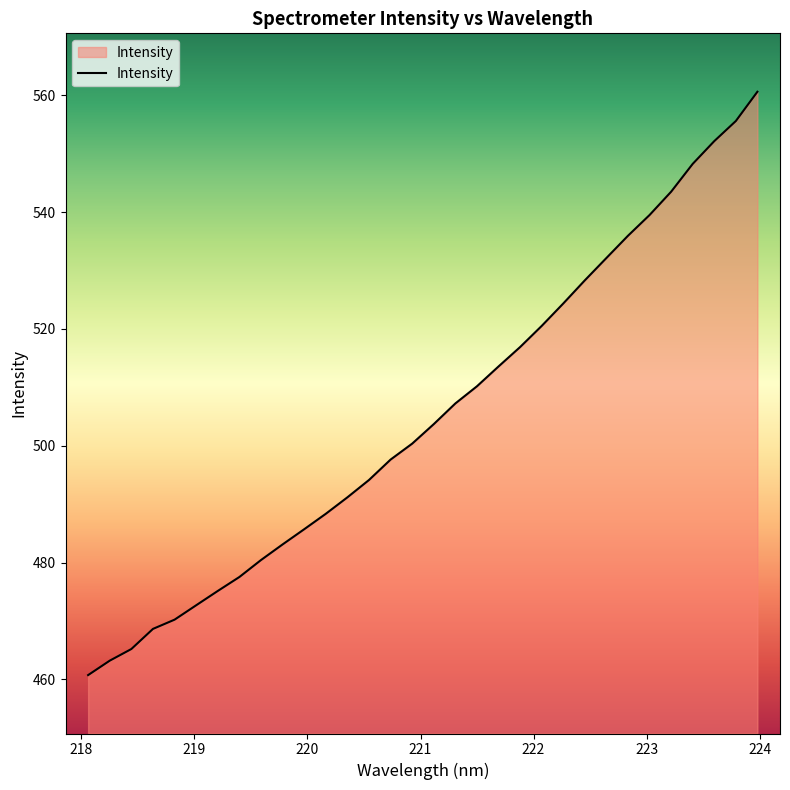

Does the chart display data point markers on the line(s)?

No